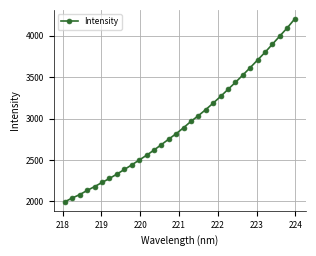

What is the maximum value shown in the chart?

4203.4